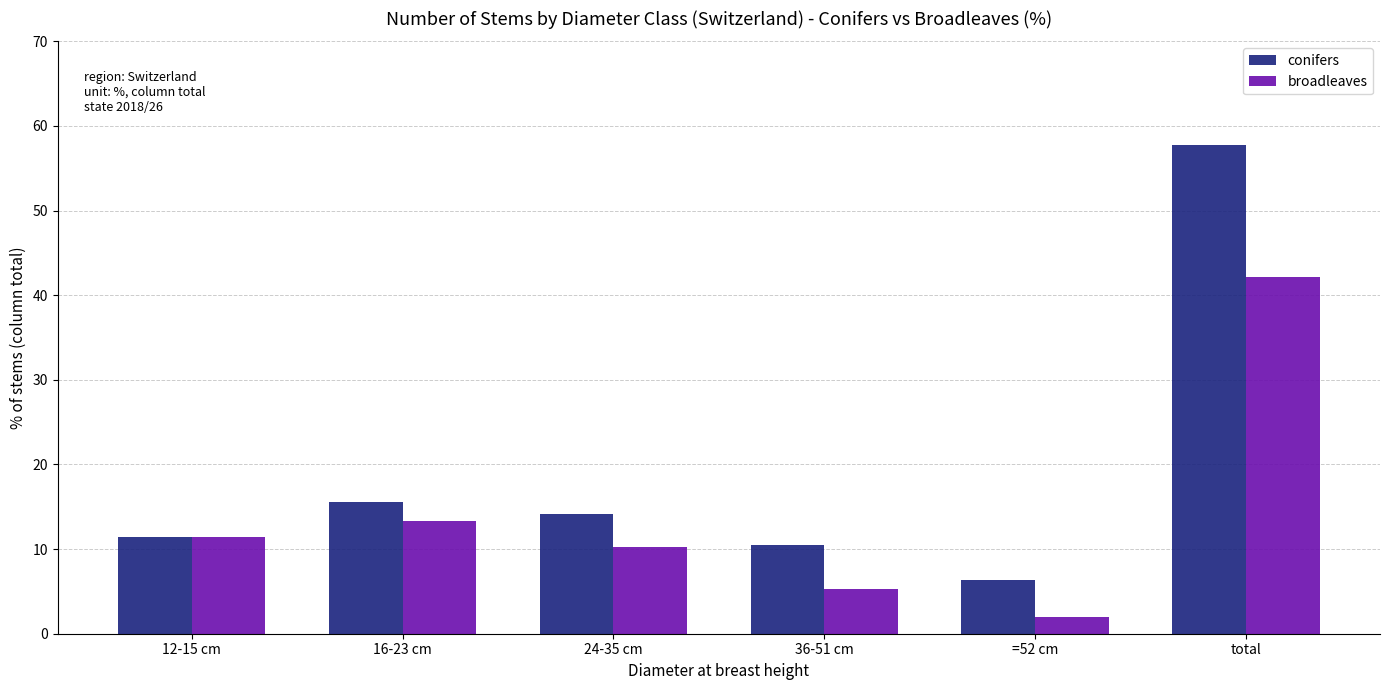

What is the sum of the broadleaves values at 36-51 cm and 12-15 cm?

16.7